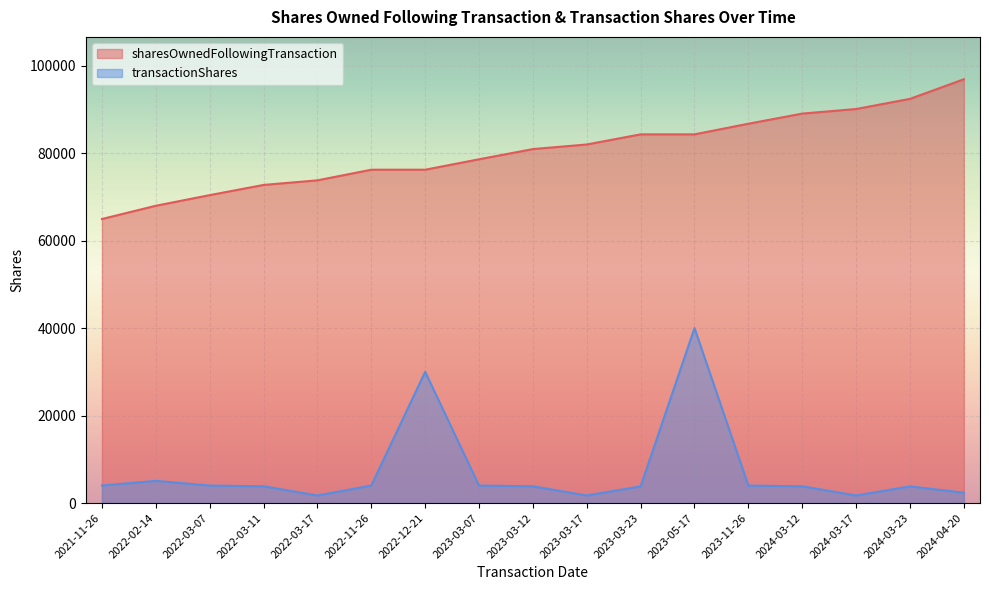

What are all the series names shown in the legend?

sharesOwnedFollowingTransaction, transactionShares